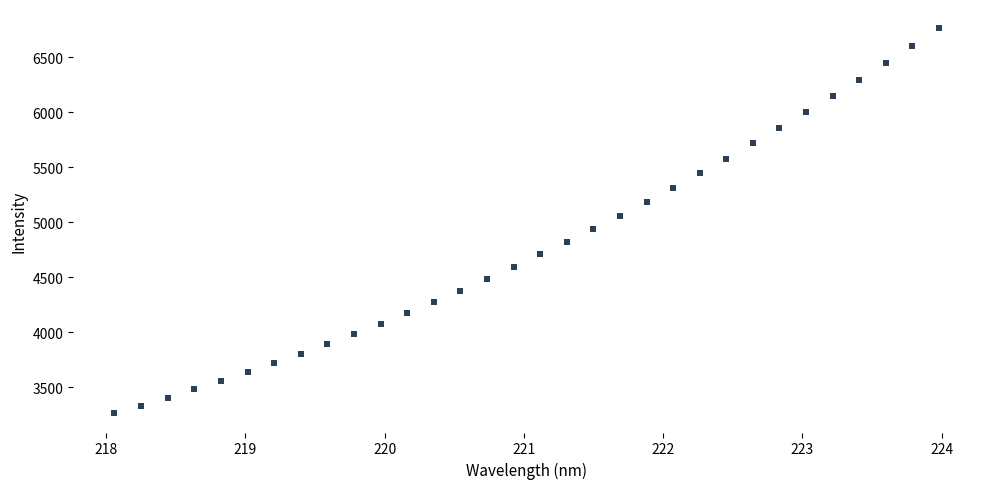

What is the range of X values (max minus min)?

5.9